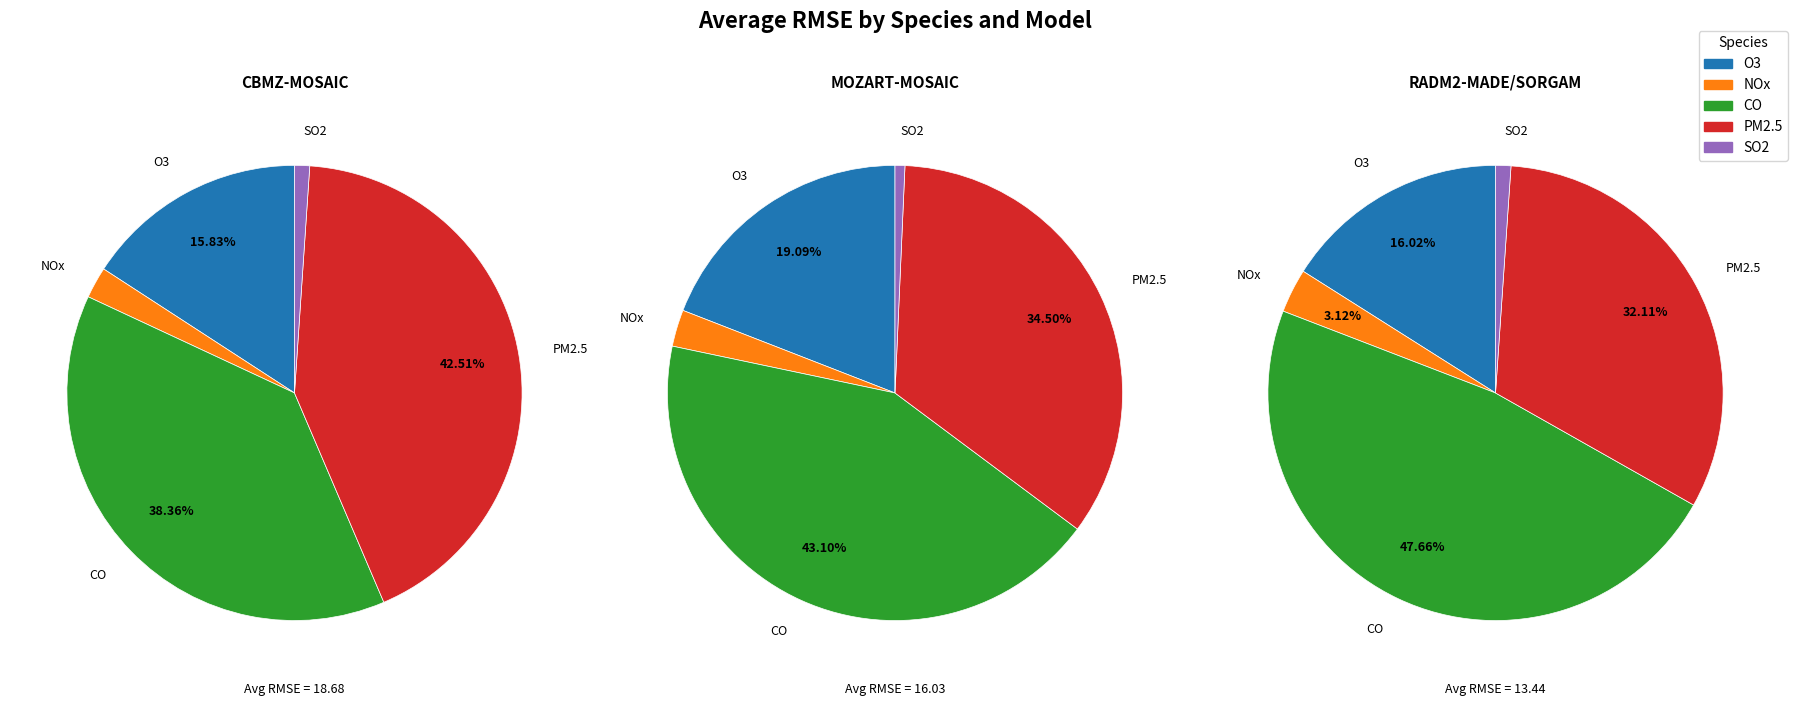

Is there a majority slice in this chart?

No